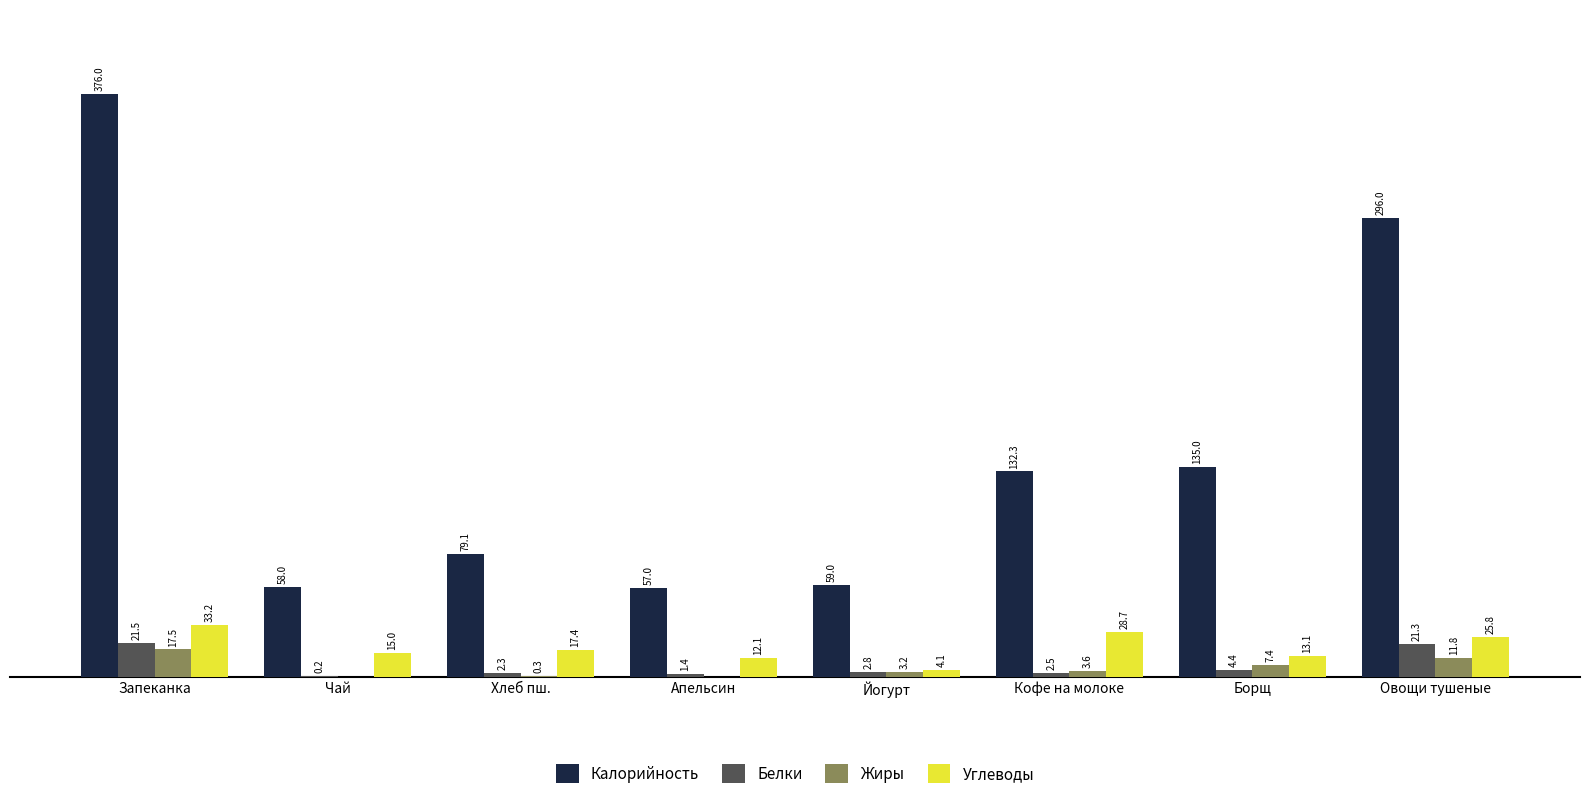

At which label does Белки first exceed 2?

Запеканка